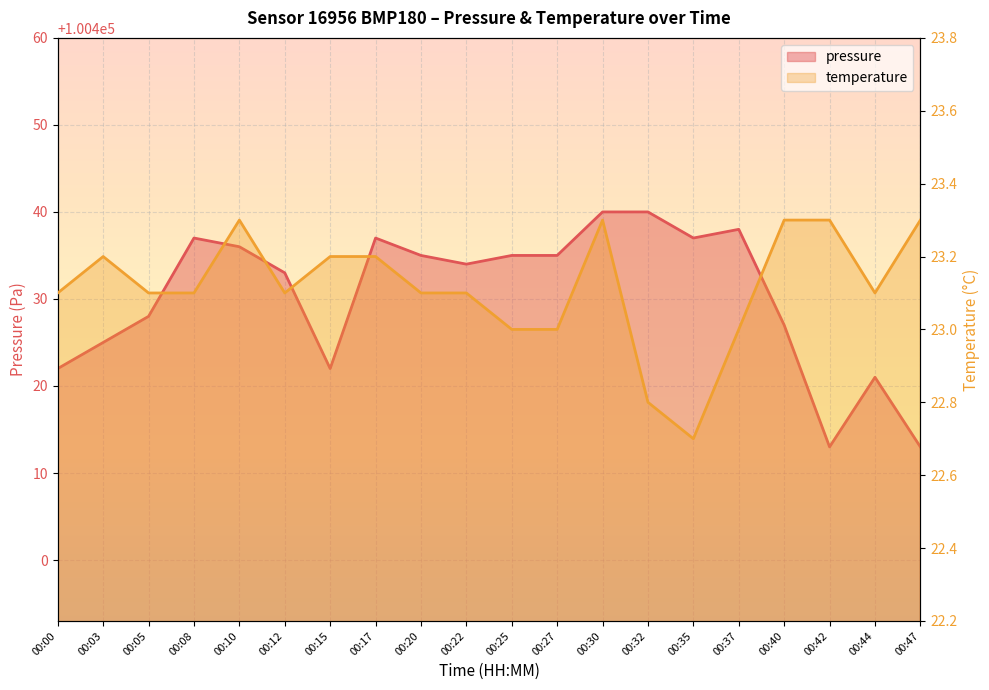

What is the average value of the pressure series?

100430.4